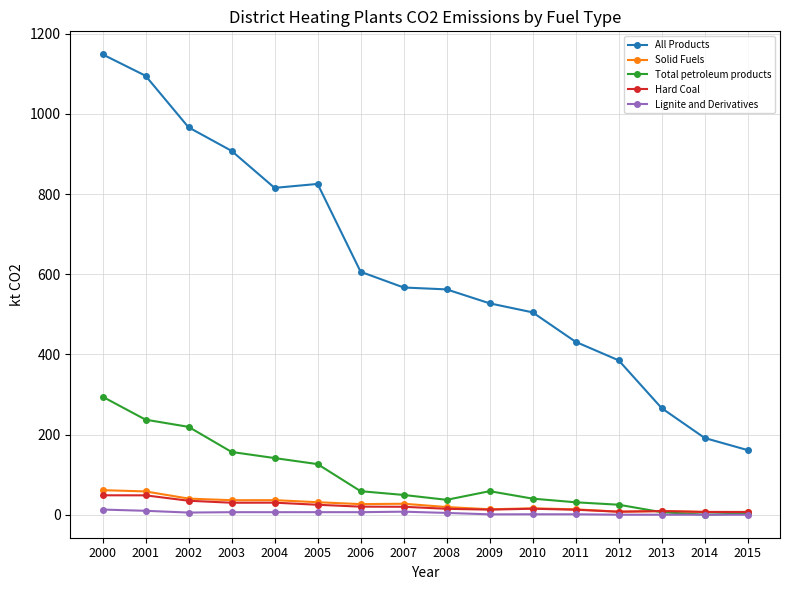

How many distinct data groups are displayed?

5